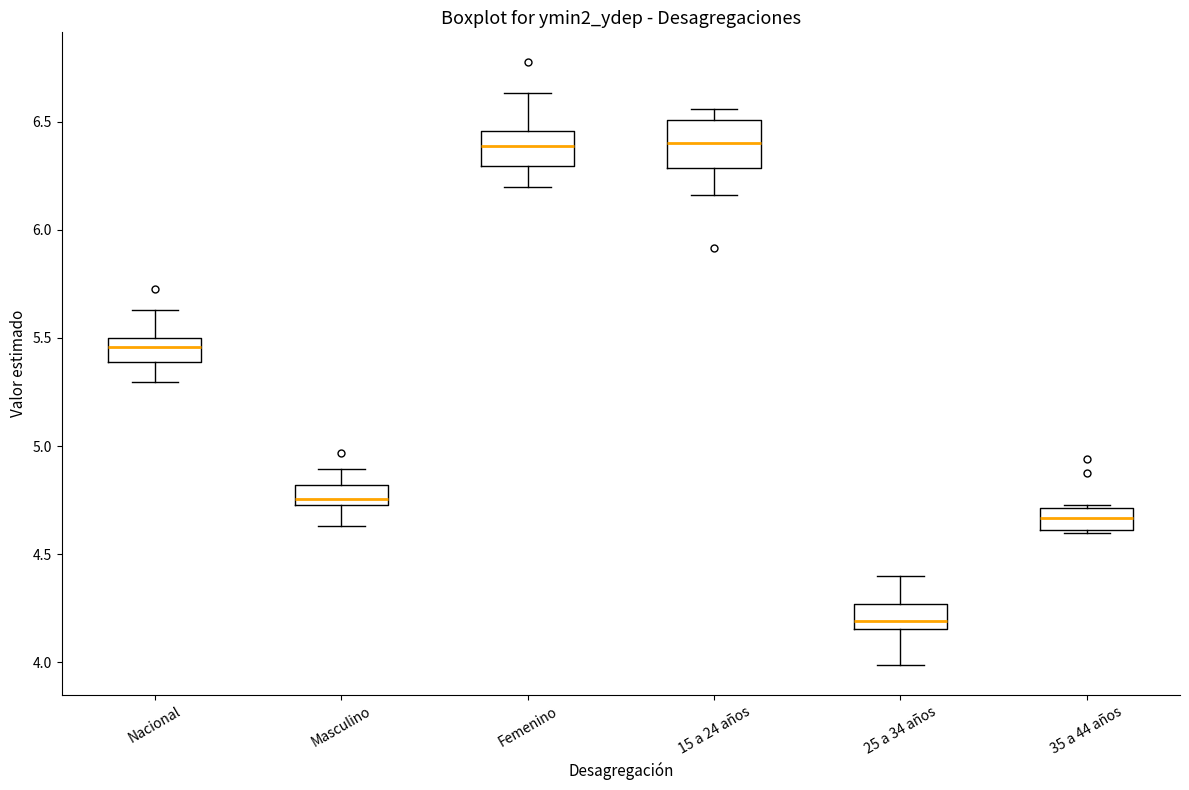

Where does the median line of the box for 15 a 24 años sit on the y-axis? The values are not printed on the chart, so give them approximately, as read against the axis.

6.40